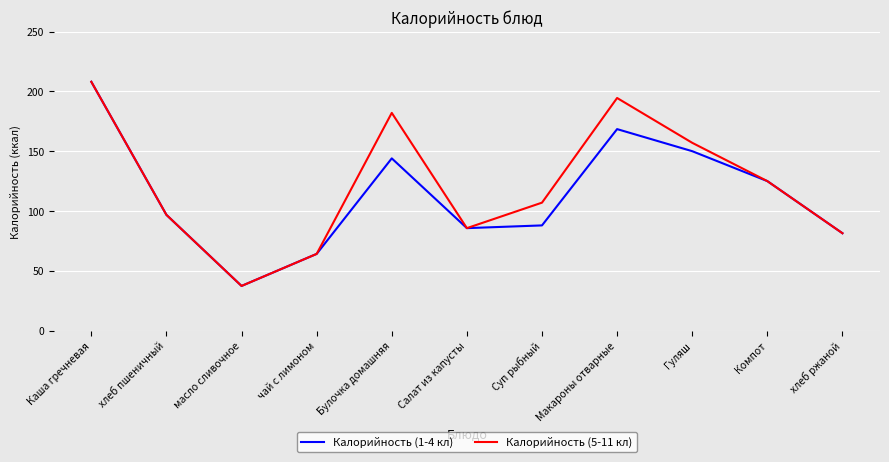

Rank the series by their average value, from highest to lowest.

Калорийность (5-11 кл), Калорийность (1-4 кл)